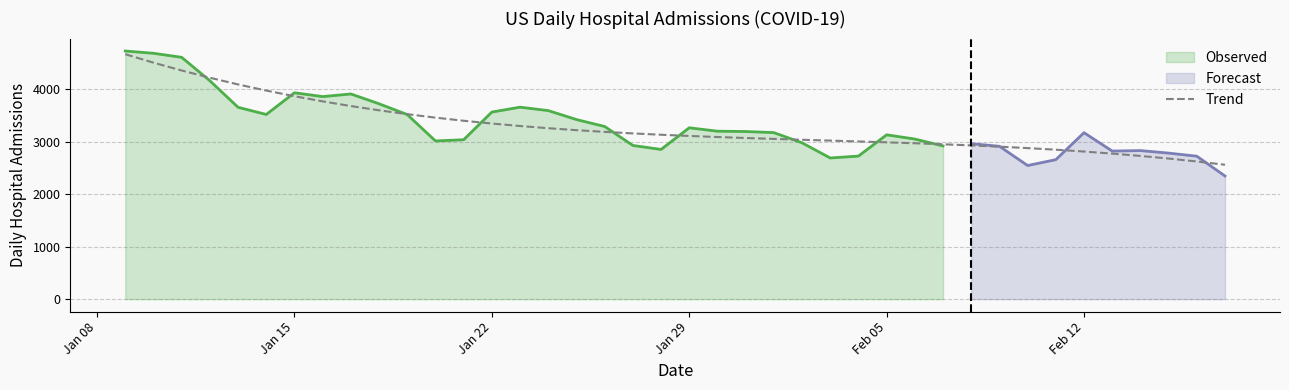

What is the maximum value for Trend?

4672.5